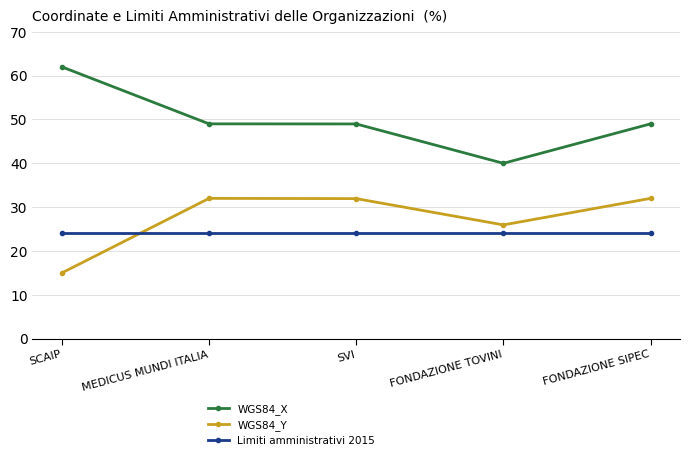

What is the minimum value for WGS84_X?

40.0